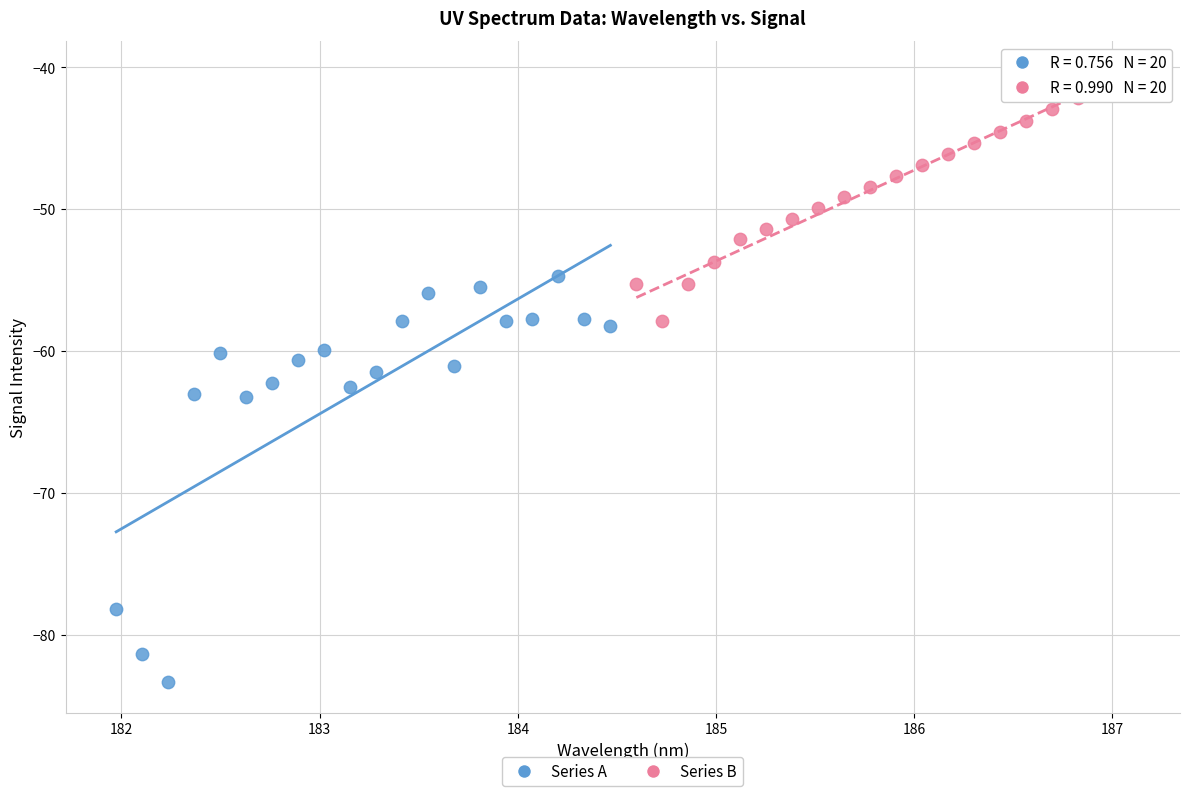

Which series has the widest spread of Y values?

Series A